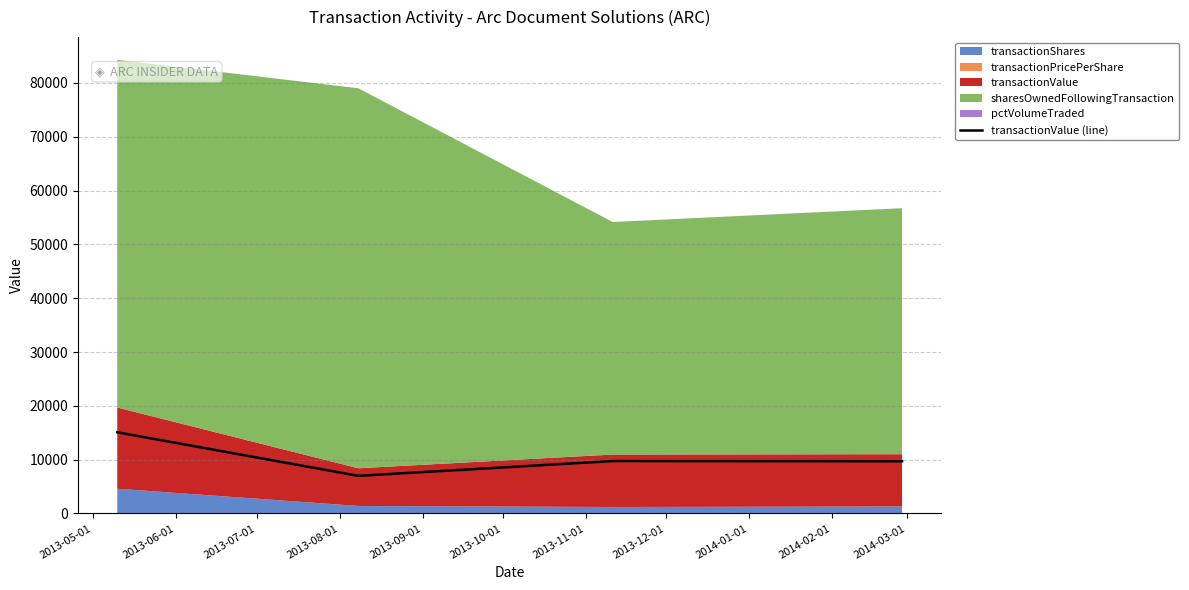

True or false: transactionValue (line) has more than 1 interior local peaks.

False